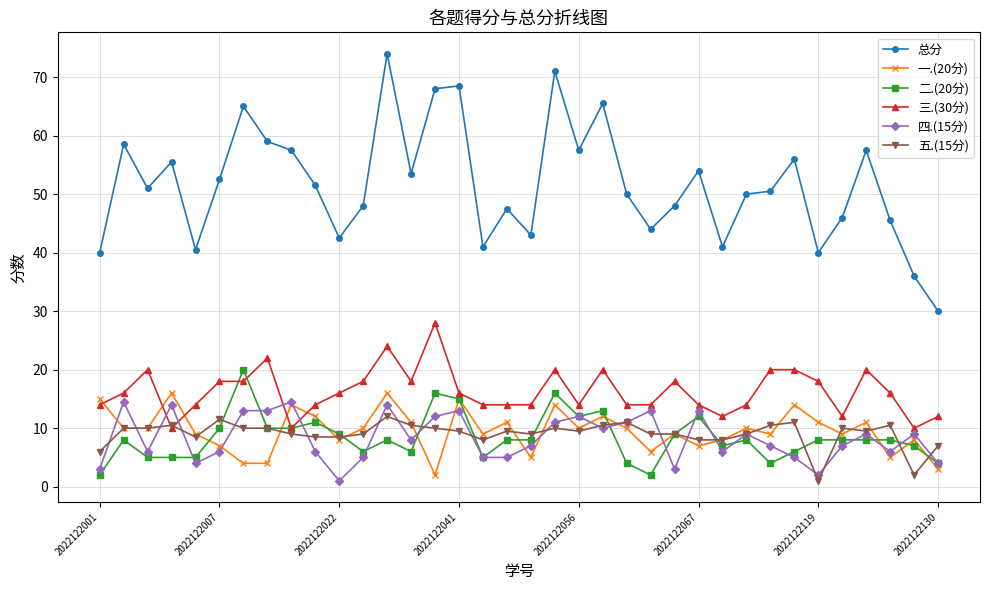

Reading left to right, what are all the values shown in this chart?

总分: 40.0	58.5	51.0	55.5	40.5	52.5	65.0	59.0	57.5	51.5	42.5	48.0	74.0	53.5	68.0	68.5	41.0	47.5	43.0	71.0	57.5	65.5	50.0	44.0	48.0	54.0	41.0	50.0	50.5	56.0	40.0	46.0	57.5	45.5	36.0	30.0
一.(20分): 15.0	10.0	10.0	16.0	9.0	7.0	4.0	4.0	14.0	12.0	8.0	10.0	16.0	11.0	2.0	15.0	9.0	11.0	5.0	14.0	10.0	12.0	10.0	6.0	9.0	7.0	8.0	10.0	9.0	14.0	11.0	9.0	11.0	5.0	8.0	3.0
二.(20分): 2.0	8.0	5.0	5.0	5.0	10.0	20.0	10.0	10.0	11.0	9.0	6.0	8.0	6.0	16.0	15.0	5.0	8.0	8.0	16.0	12.0	13.0	4.0	2.0	9.0	12.0	7.0	8.0	4.0	6.0	8.0	8.0	8.0	8.0	7.0	4.0
三.(30分): 14.0	16.0	20.0	10.0	14.0	18.0	18.0	22.0	10.0	14.0	16.0	18.0	24.0	18.0	28.0	16.0	14.0	14.0	14.0	20.0	14.0	20.0	14.0	14.0	18.0	14.0	12.0	14.0	20.0	20.0	18.0	12.0	20.0	16.0	10.0	12.0
四.(15分): 3.0	14.5	6.0	14.0	4.0	6.0	13.0	13.0	14.5	6.0	1.0	5.0	14.0	8.0	12.0	13.0	5.0	5.0	7.0	11.0	12.0	10.0	11.0	13.0	3.0	13.0	6.0	9.0	7.0	5.0	2.0	7.0	9.0	6.0	9.0	4.0
五.(15分): 6.0	10.0	10.0	10.5	8.5	11.5	10.0	10.0	9.0	8.5	8.5	9.0	12.0	10.5	10.0	9.5	8.0	9.5	9.0	10.0	9.5	10.5	11.0	9.0	9.0	8.0	8.0	9.0	10.5	11.0	1.0	10.0	9.5	10.5	2.0	7.0